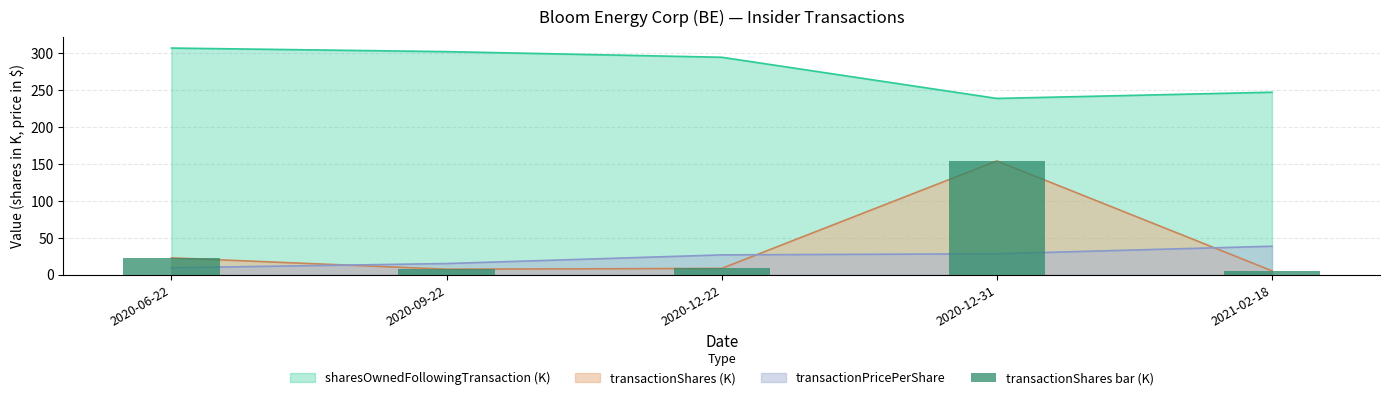

Approximately how many times larger is the value at 2020-09-22 compared to 2020-12-22?

0.9